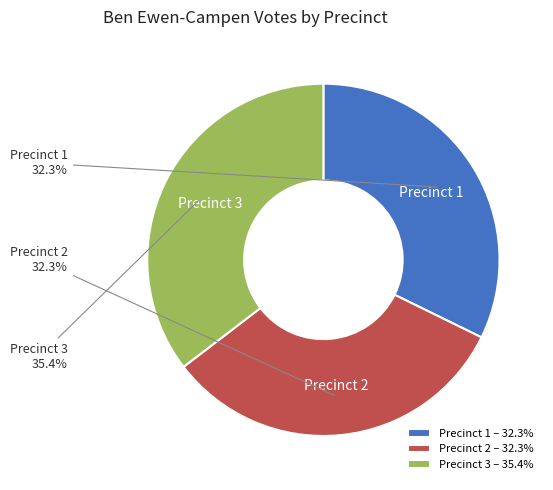

Does any single category account for the majority?

No